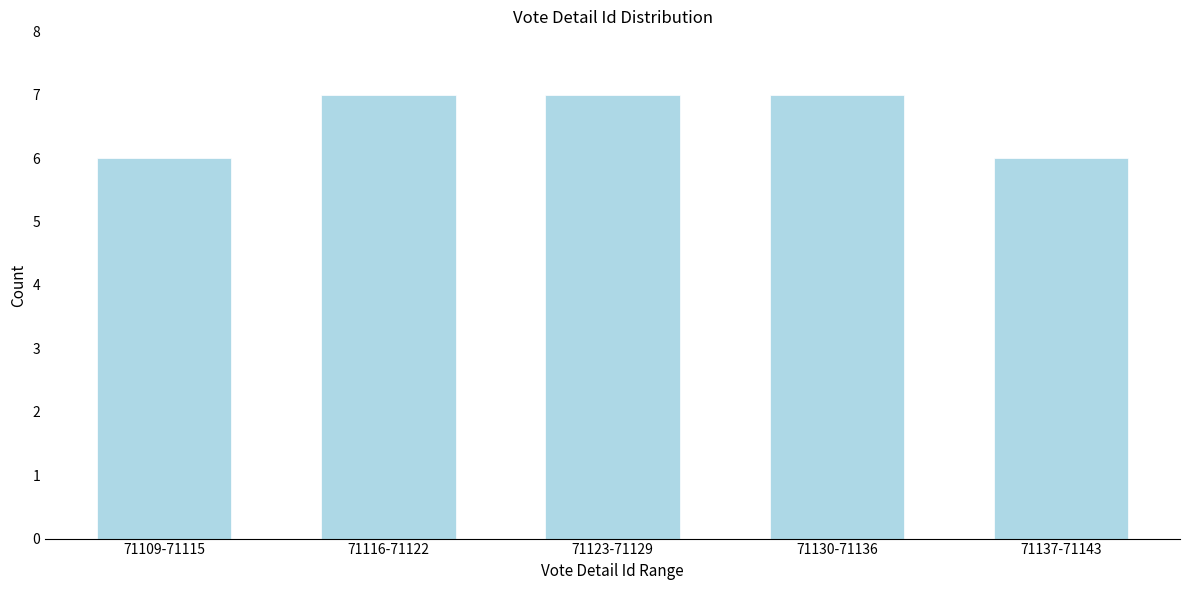

Reading left to right, list all the values displayed in this chart.

6	7	7	7	6